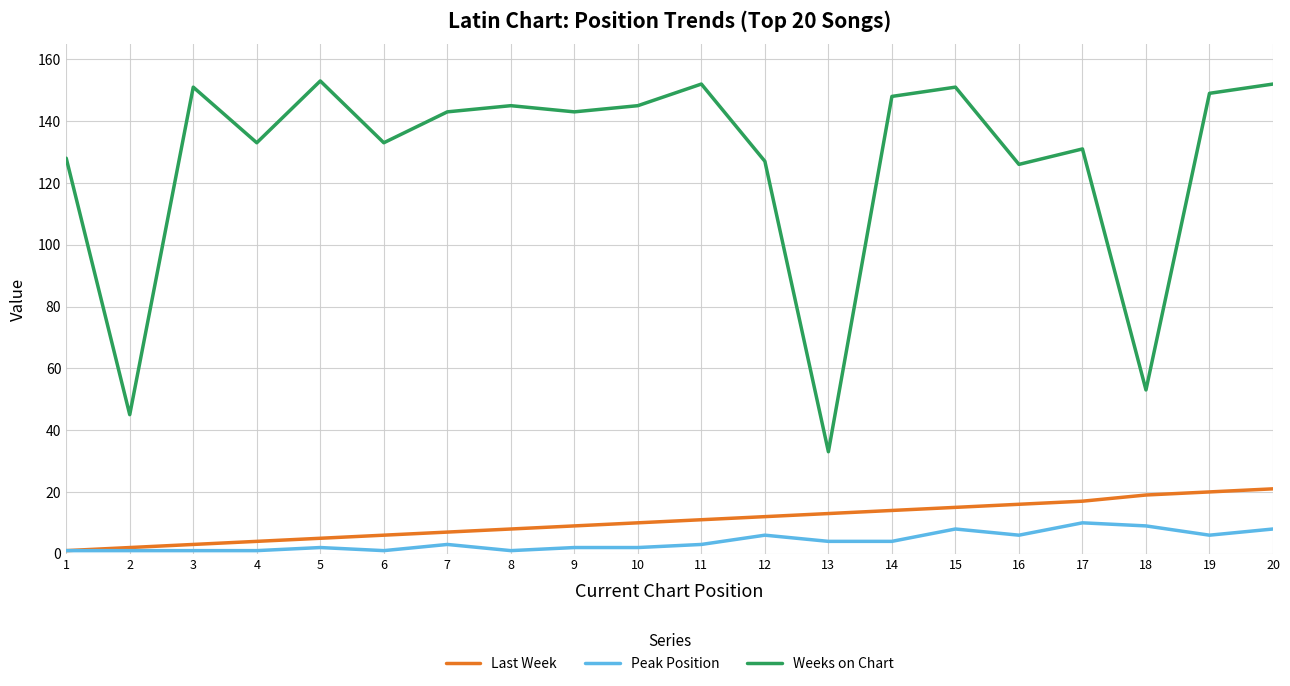

What is the difference between the highest and lowest values at 5?

151